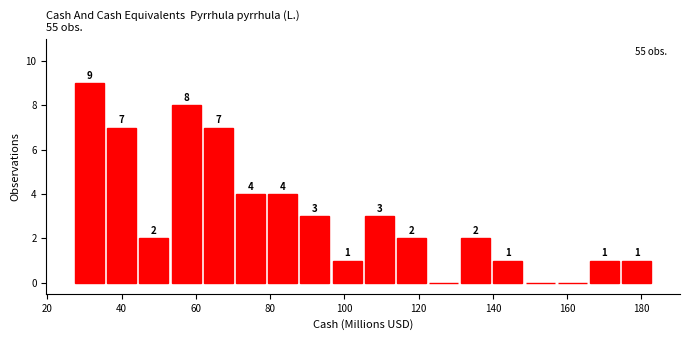

Which range on the x-axis has the tallest bar?

28 to 36